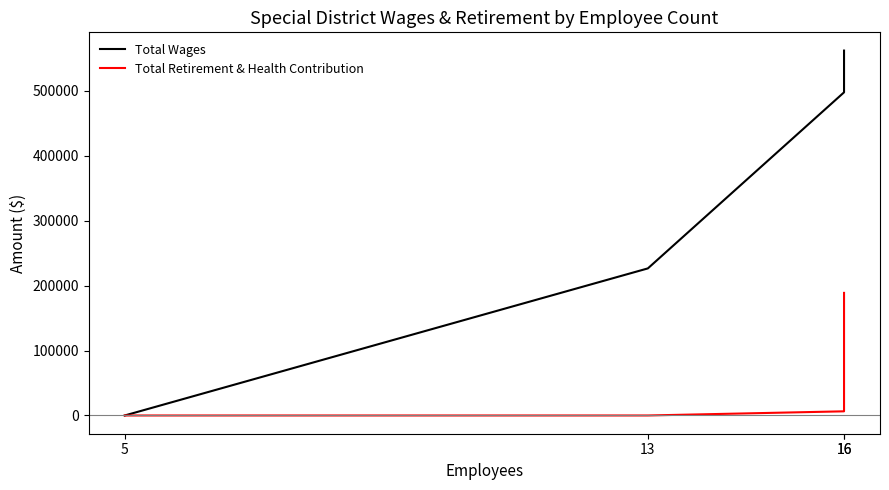

The value of Total Wages at 16 is 980892. True or false?

False